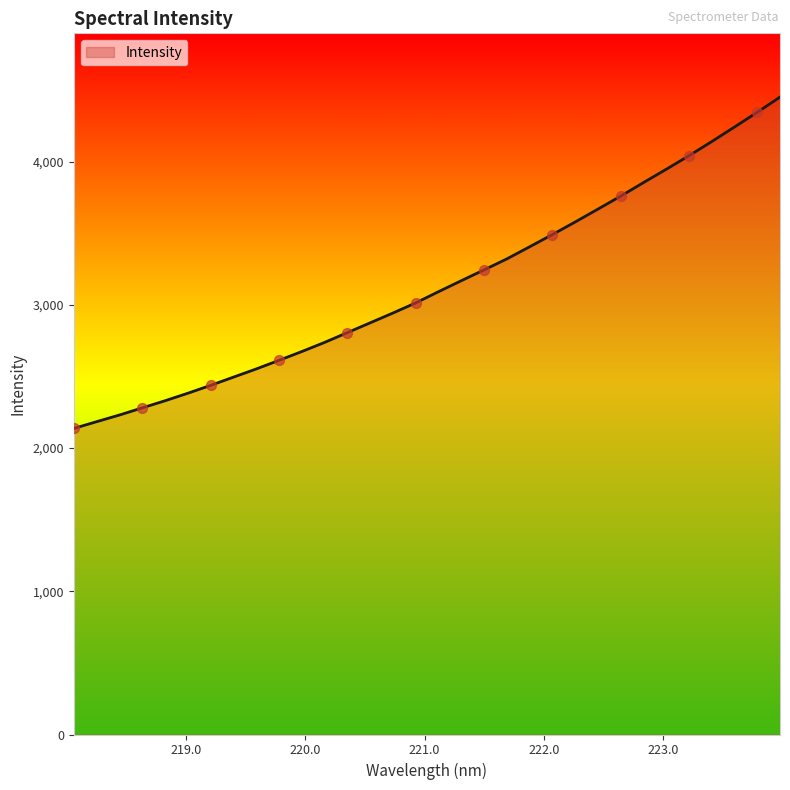

What is the minimum value shown in the chart?

2137.4